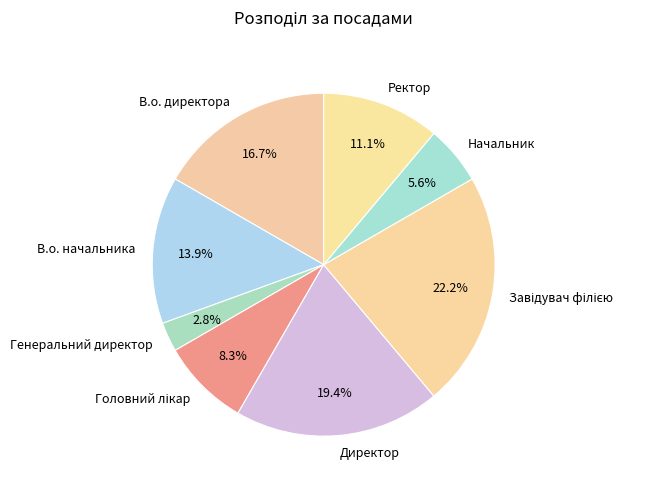

Between Ректор and В.о. начальника, which is larger?

В.о. начальника